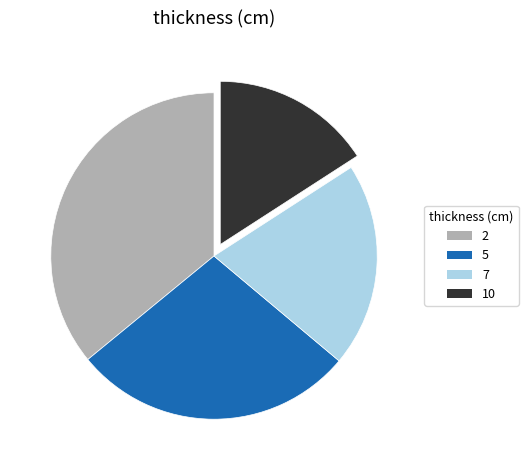

Is 2 the majority of the pie?

No